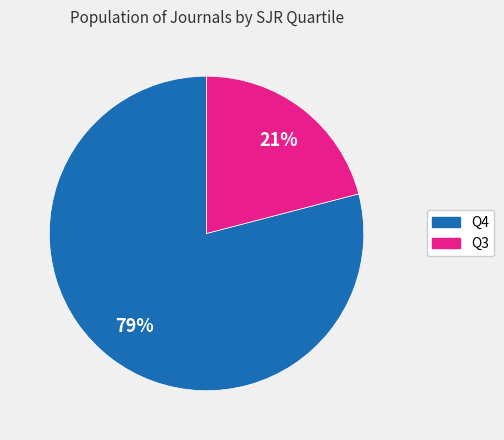

Which slice is the largest?

Q4